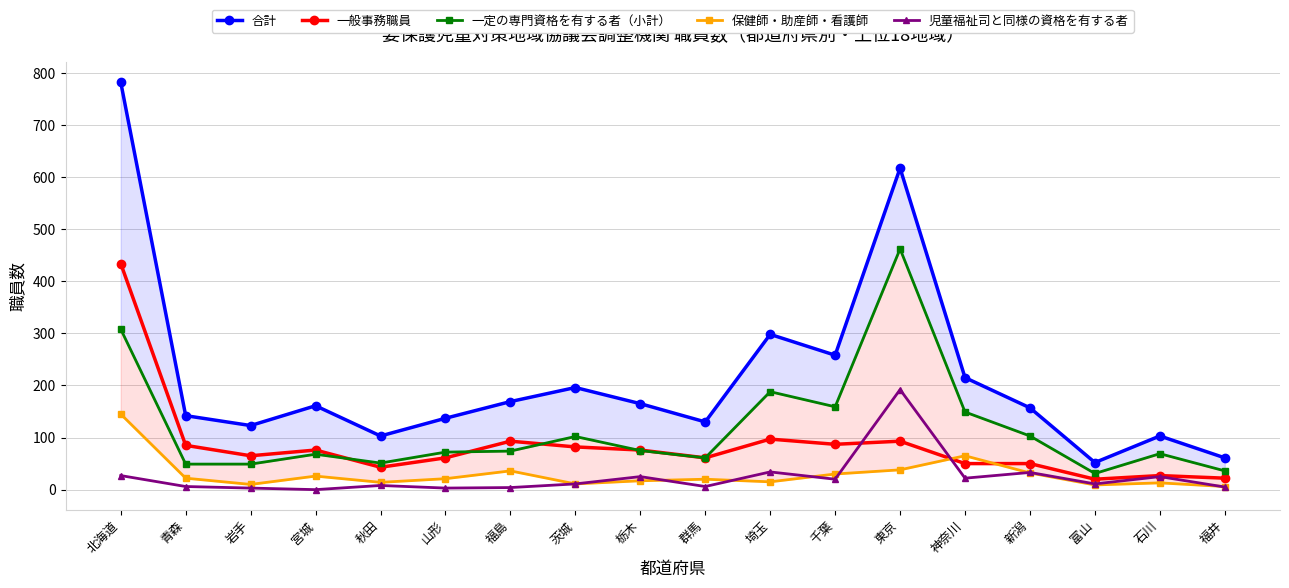

At which category does 一般事務職員 reach its first local peak?

宮城